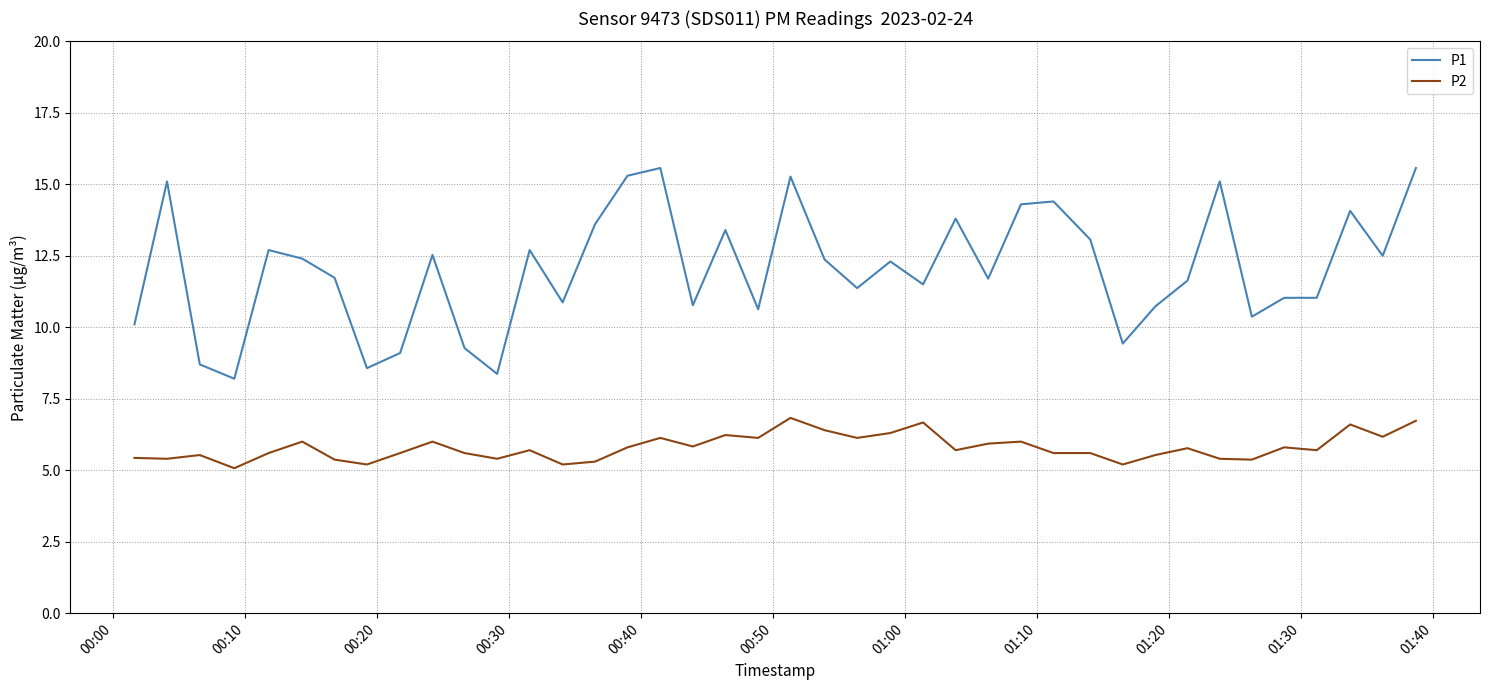

Does the chart display data point markers on the line(s)?

No